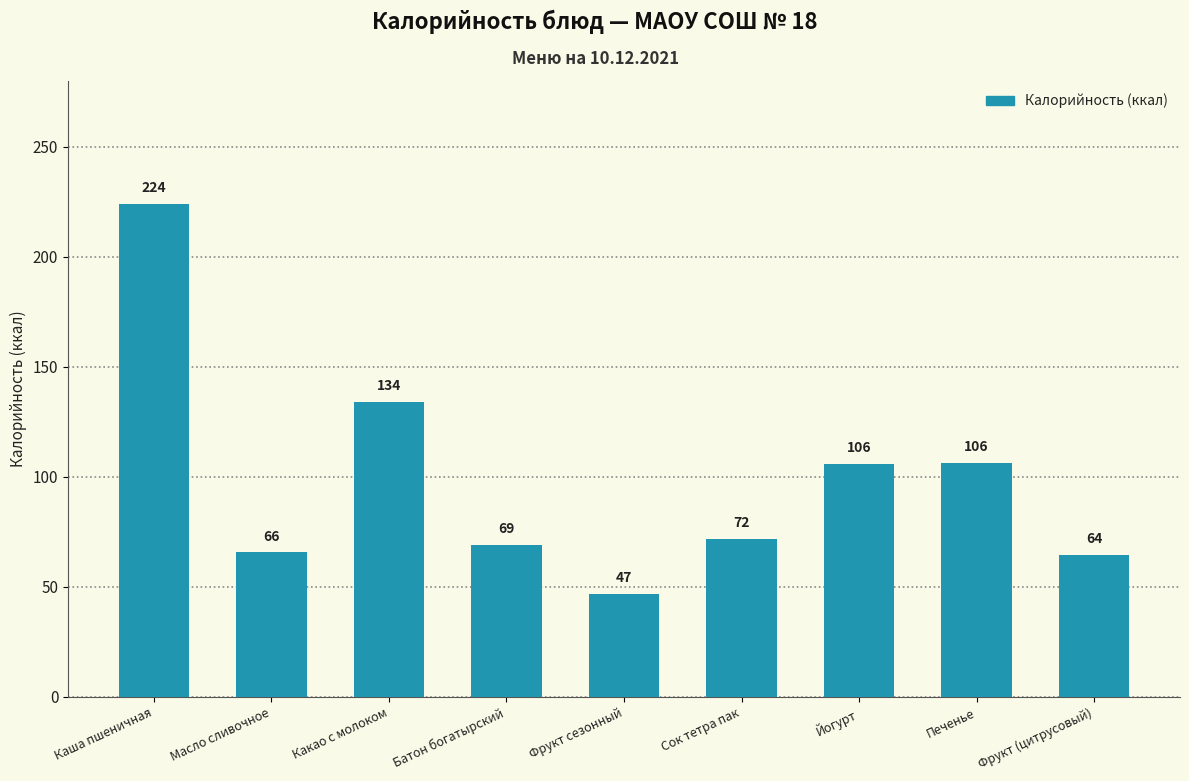

At which label is the value closest to 135?

Какао с молоком